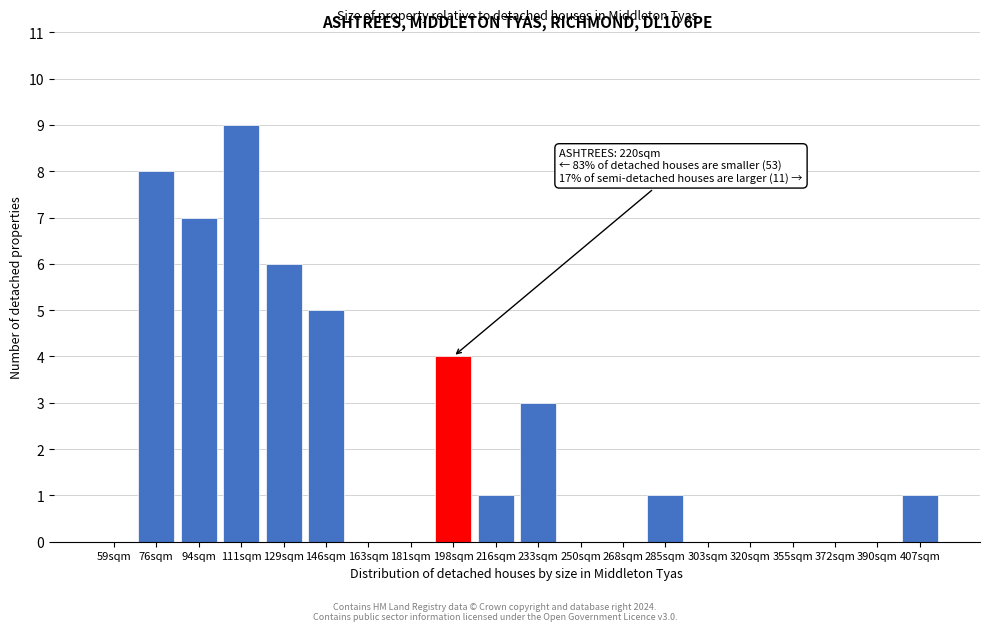

Reading left to right, extract all data points from this chart.

59sqm=0	76sqm=8	94sqm=7	111sqm=9	129sqm=6	146sqm=5	163sqm=0	181sqm=0	198sqm=4	216sqm=1	233sqm=3	250sqm=0	268sqm=0	285sqm=1	303sqm=0	320sqm=0	355sqm=0	372sqm=0	390sqm=0	407sqm=1